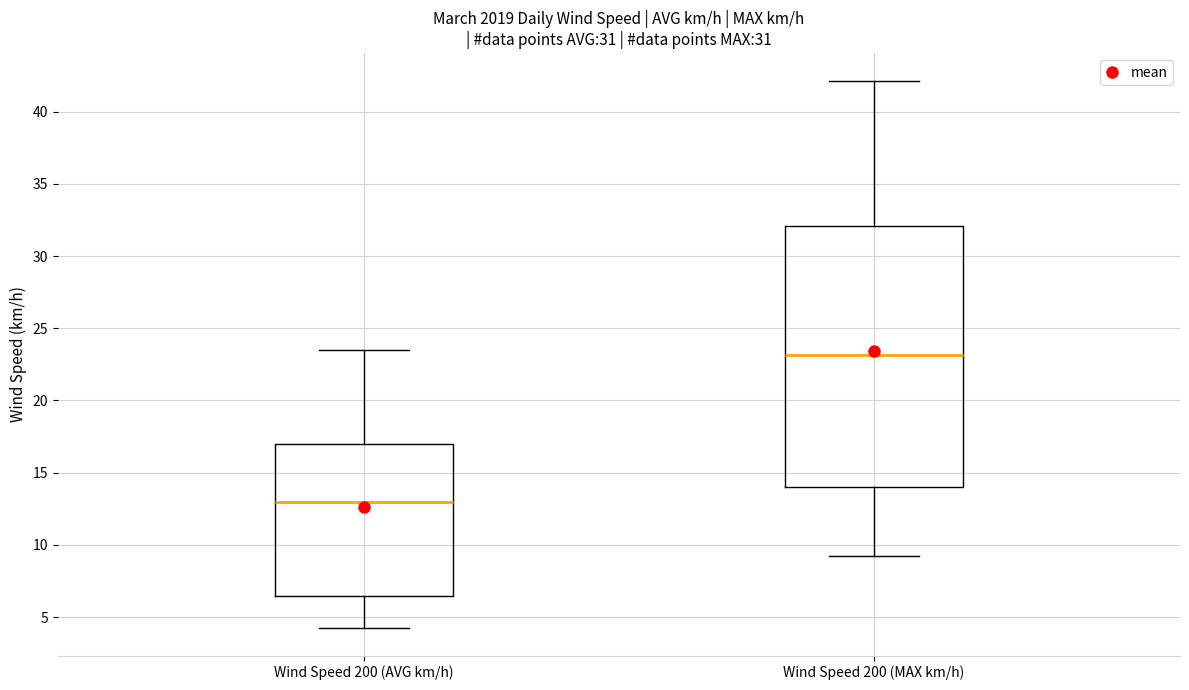

Where is the upper edge of the box for Wind Speed 200 (MAX km/h) on the y-axis? The values are not printed on the chart, so give them approximately, as read against the axis.

32.0